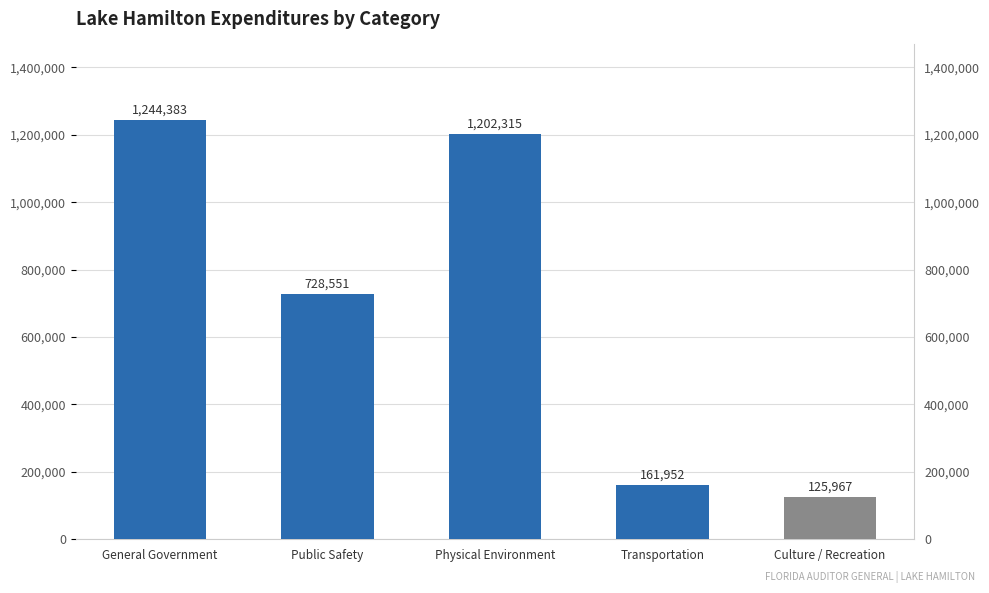

The value at Public Safety is 494106. True or false?

False